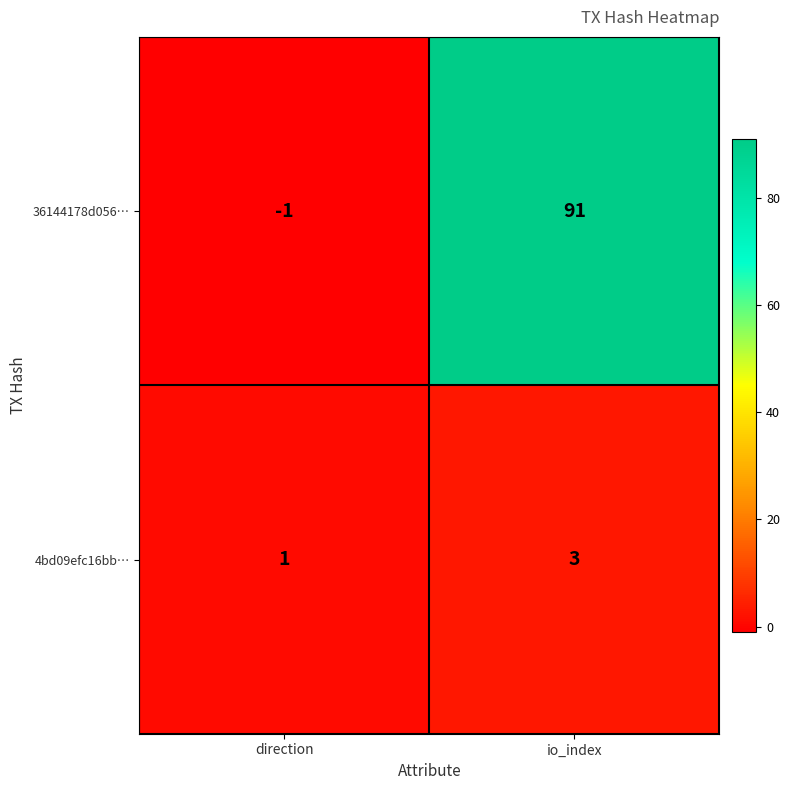

Reading left to right, what are all the values shown in this chart?

36144178d056…: direction=-1	io_index=91
4bd09efc16bb…: direction=1	io_index=3